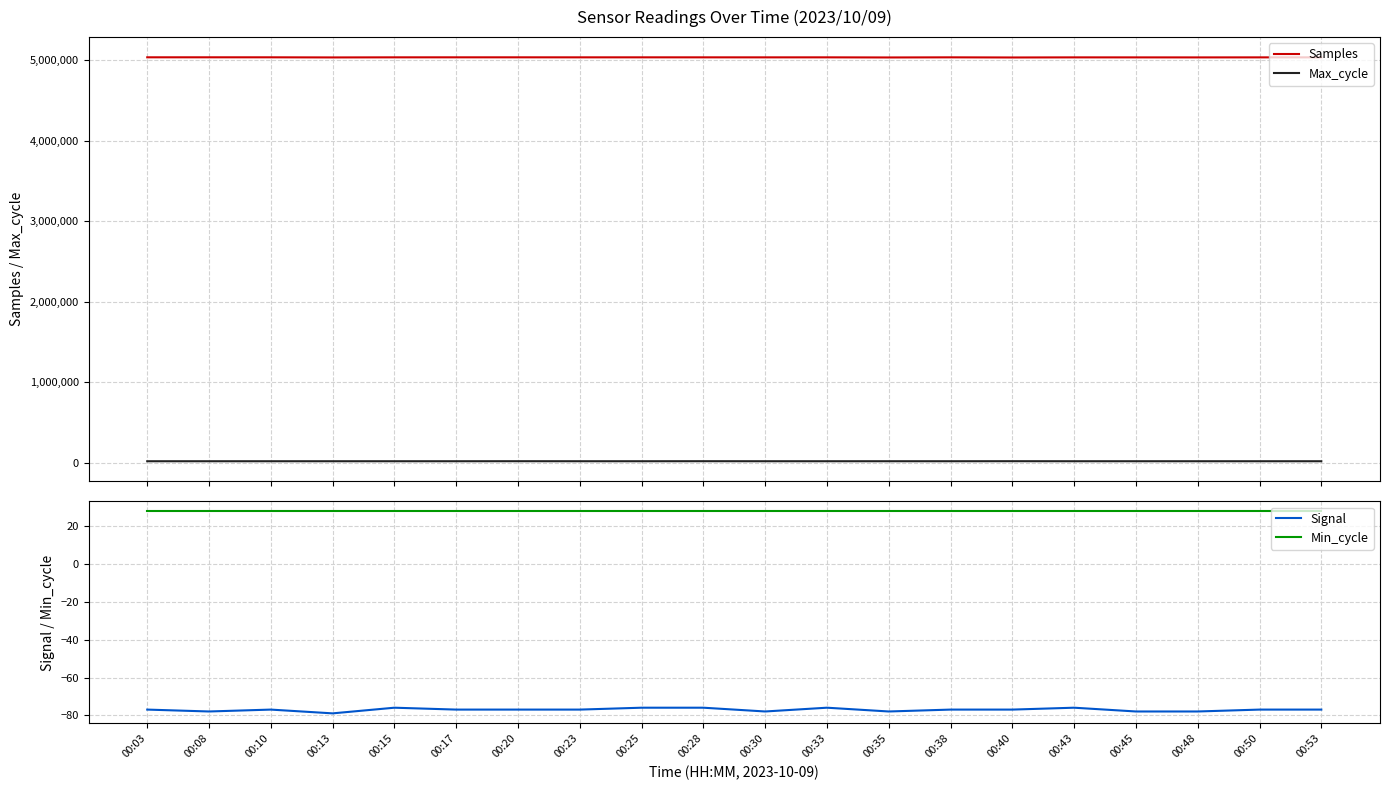

Between 00:20 and 00:48, which series saw the biggest shift?

Samples